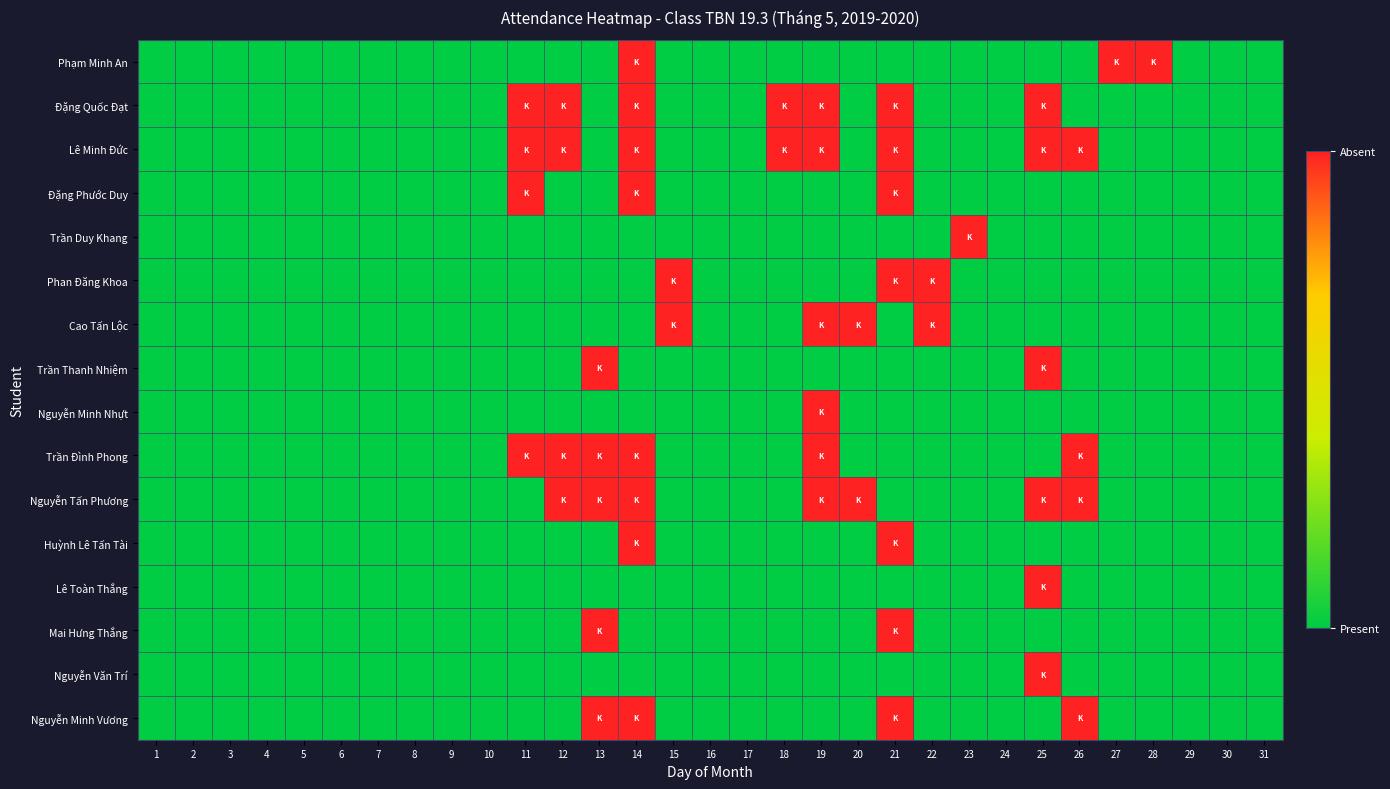

How many categories are shown in the chart?

31